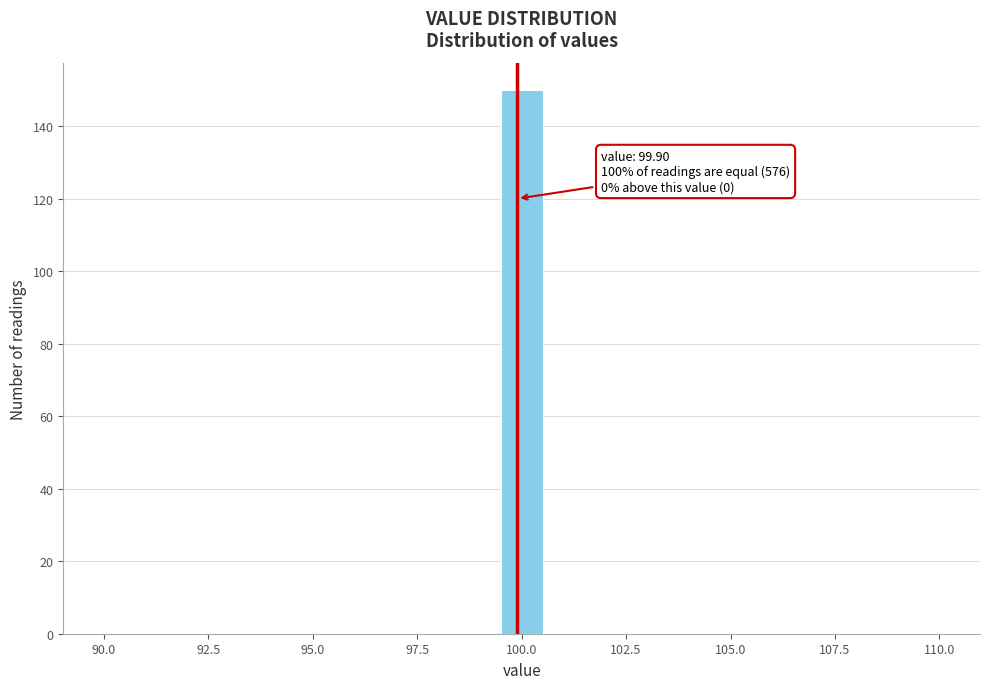

Read against the x-axis, roughly where is the centre of the tallest bar?

100.0